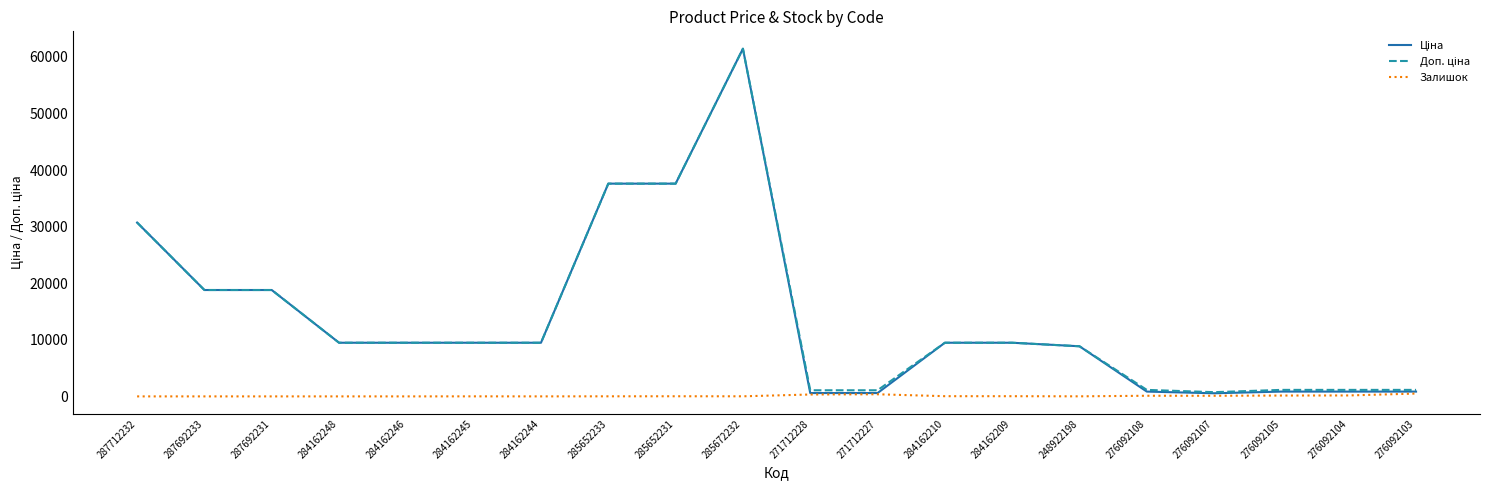

At how many categories does at least one series exceed 12843?

6